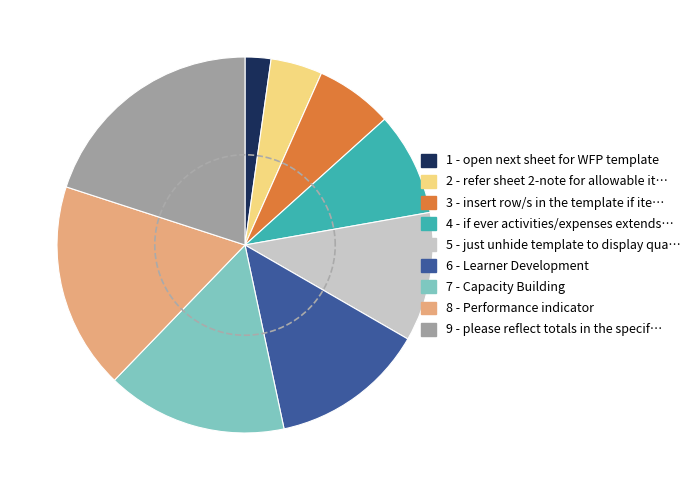

To the nearest percent, what is the average slice percentage?

11%